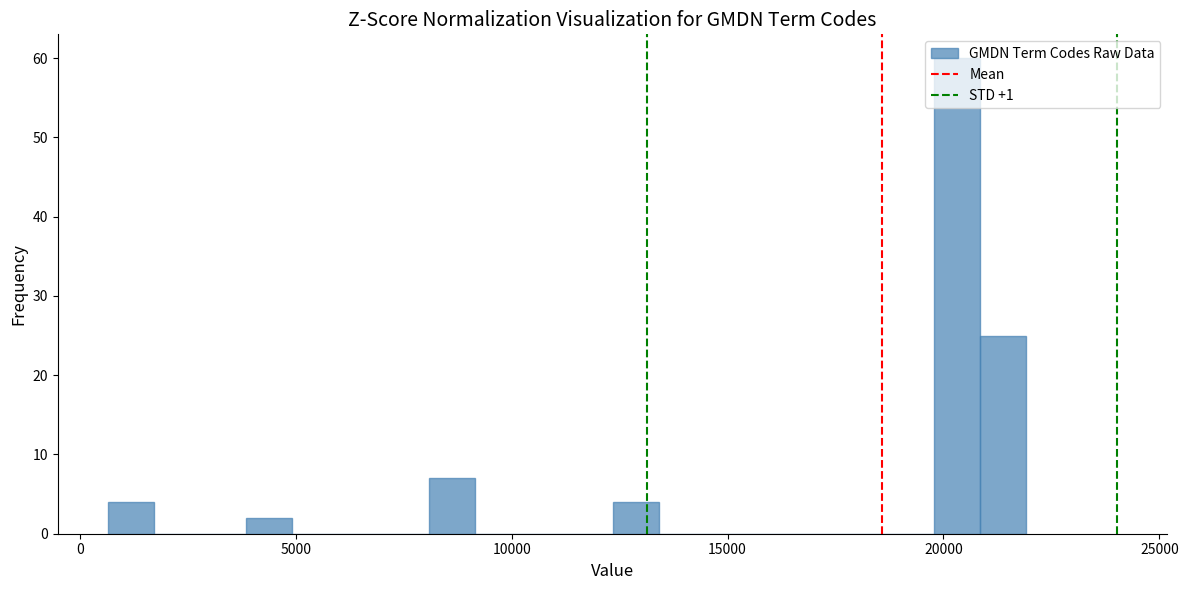

Around what value on the x-axis is the tallest bar? Give the approximate position of its centre, as read against the axis.

20500